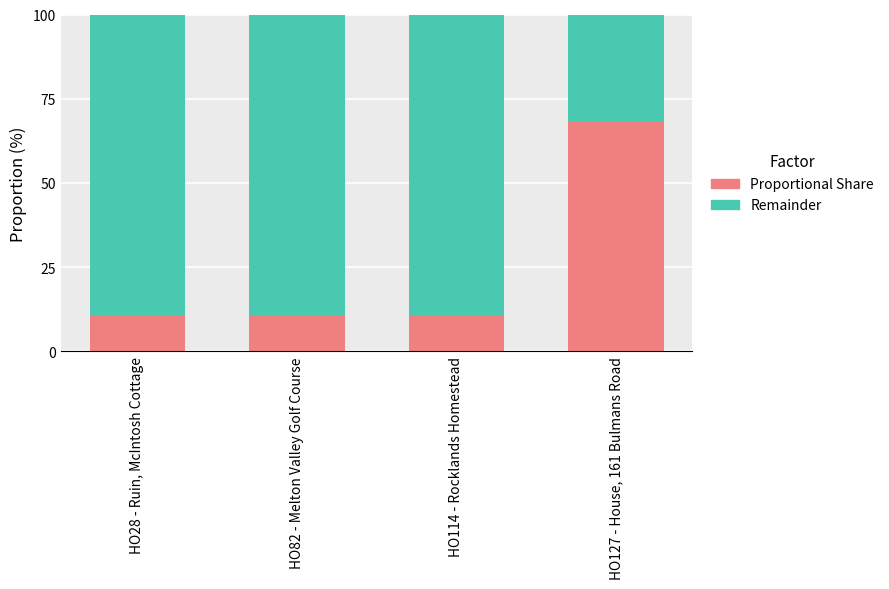

What is the minimum value for Proportional Share?

10.5